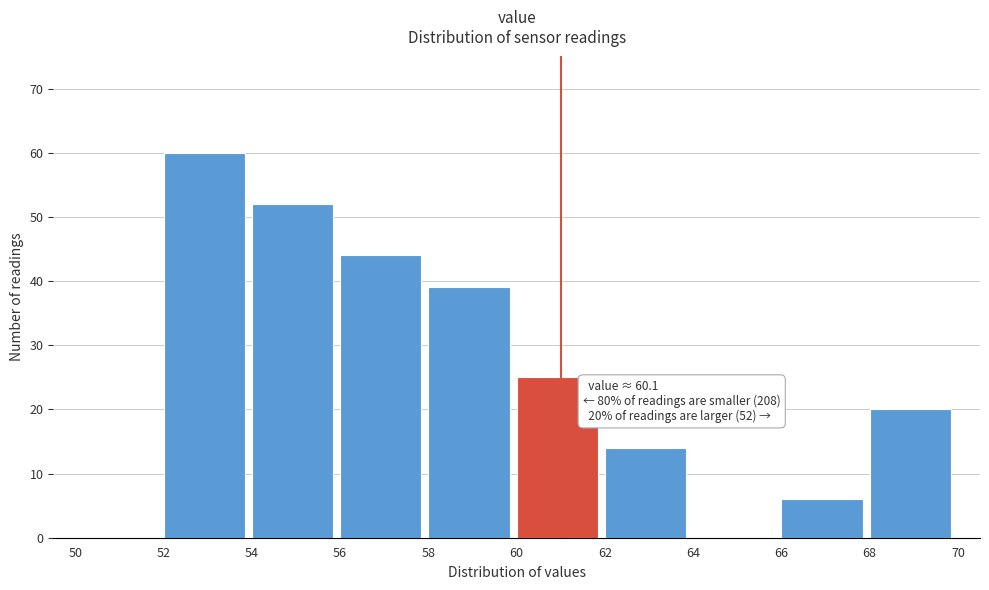

Which range on the x-axis has the tallest bar?

52 to 54